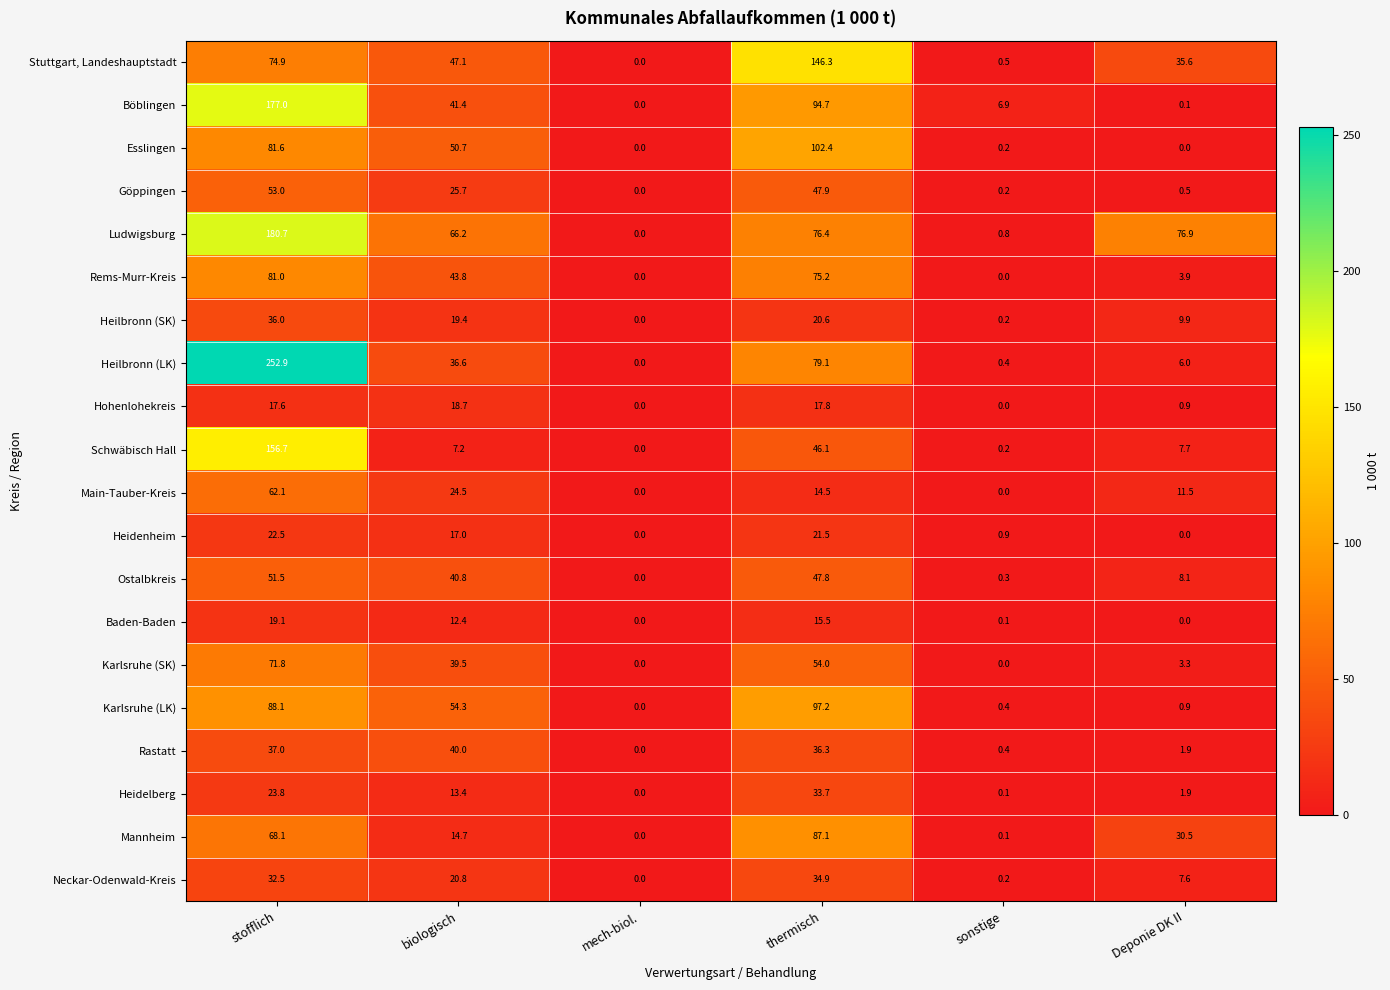

At which category is the sum across all series the highest?

stofflich